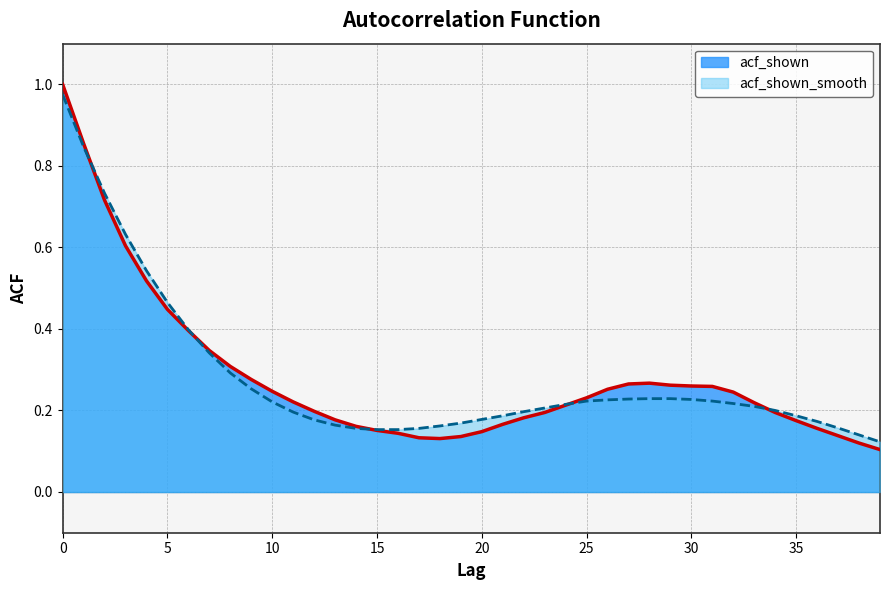

Reading right to left, list all the values displayed in this chart.

acf_shown: 0.1	0.1	0.1	0.2	0.2	0.2	0.2	0.2	0.3	0.3	0.3	0.3	0.3	0.3	0.2	0.2	0.2	0.2	0.2	0.1	0.1	0.1	0.1	0.1	0.2	0.2	0.2	0.2	0.2	0.2	0.3	0.3	0.3	0.4	0.4	0.5	0.6	0.7	0.9	1.0
acf_shown_smooth: 0.1	0.1	0.2	0.2	0.2	0.2	0.2	0.2	0.2	0.2	0.2	0.2	0.2	0.2	0.2	0.2	0.2	0.2	0.2	0.2	0.2	0.2	0.2	0.2	0.2	0.2	0.2	0.2	0.2	0.2	0.3	0.3	0.3	0.4	0.5	0.5	0.6	0.7	0.8	1.0